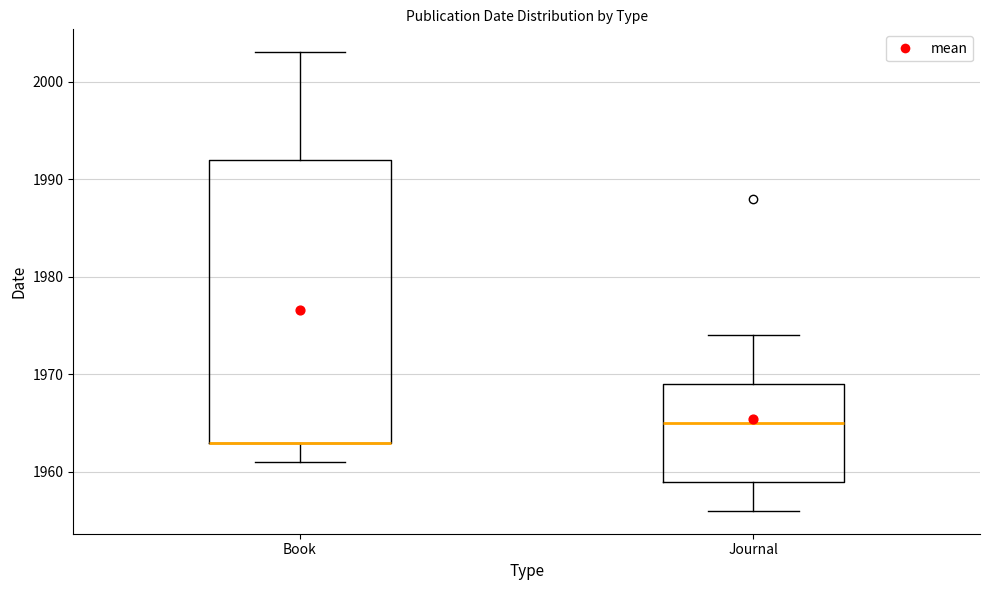

Comparing the boxes themselves (not the whiskers), which one is the tallest?

Book